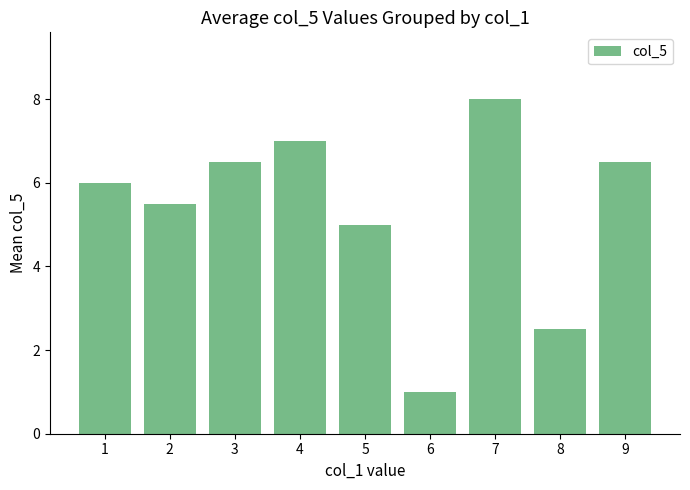

What is the average value?

5.3